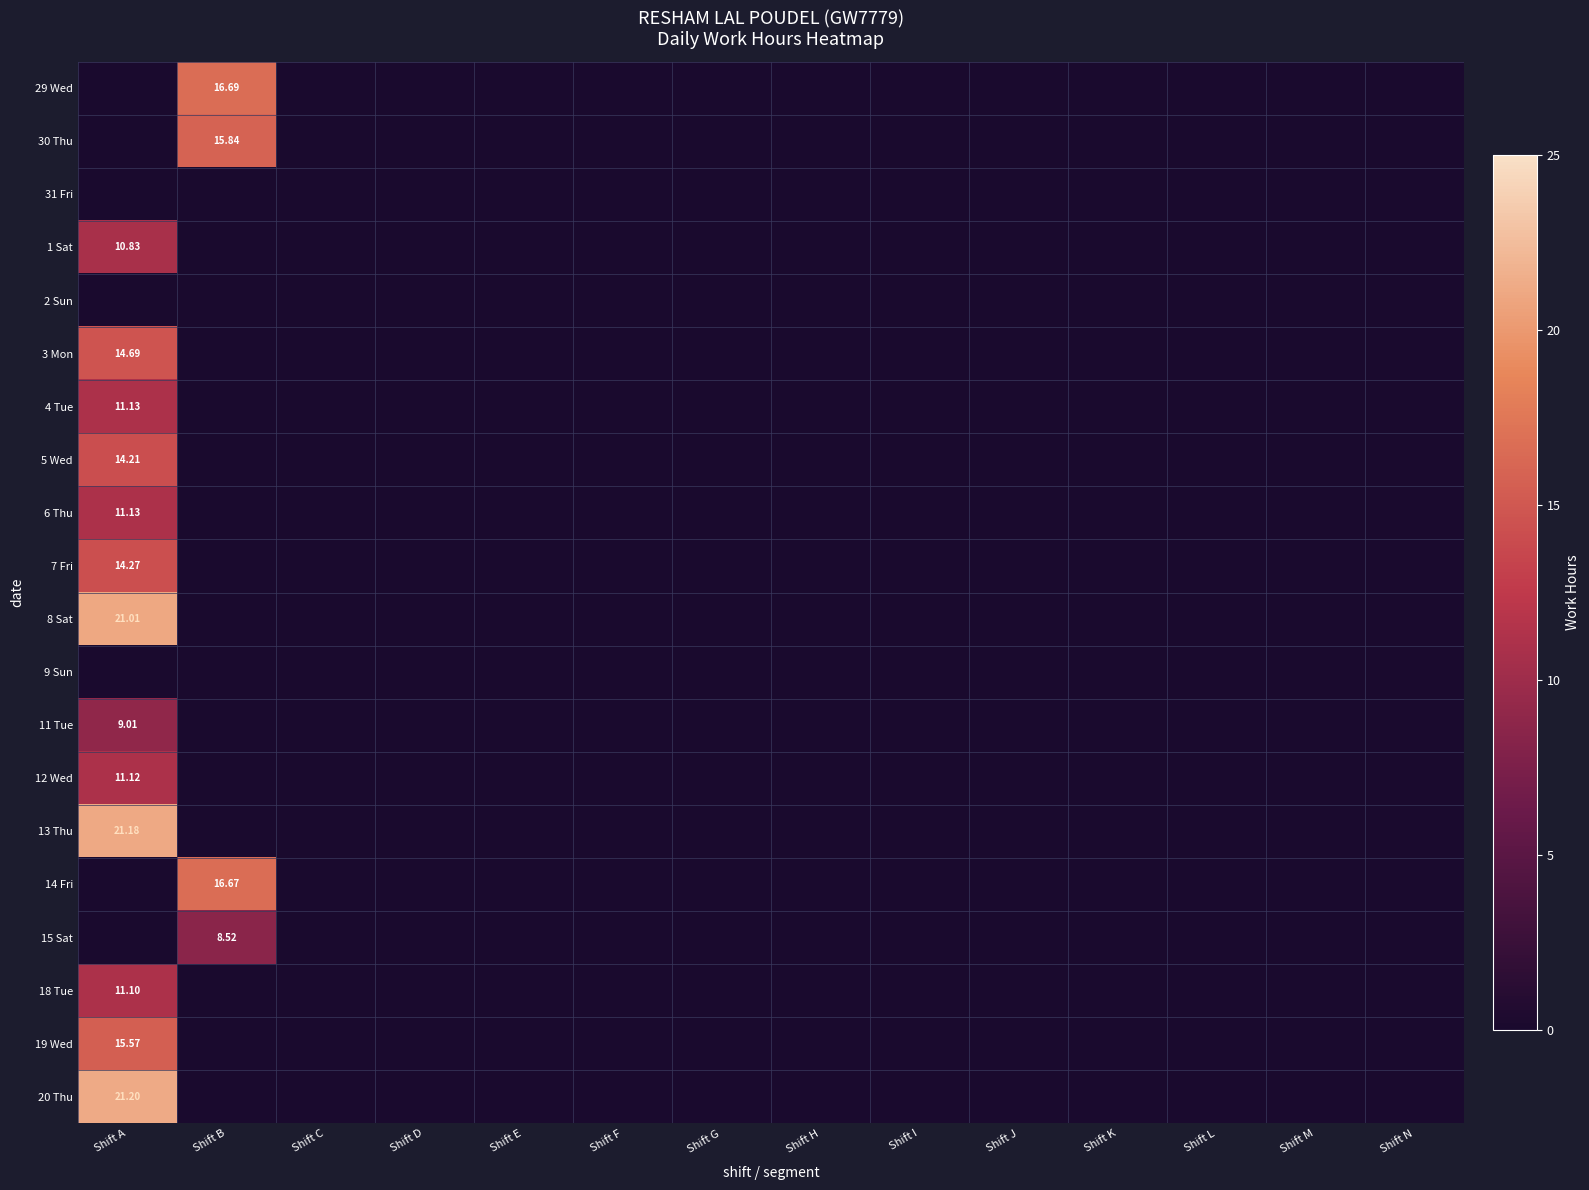

What is the sum of all 30 Thu values?

15.8